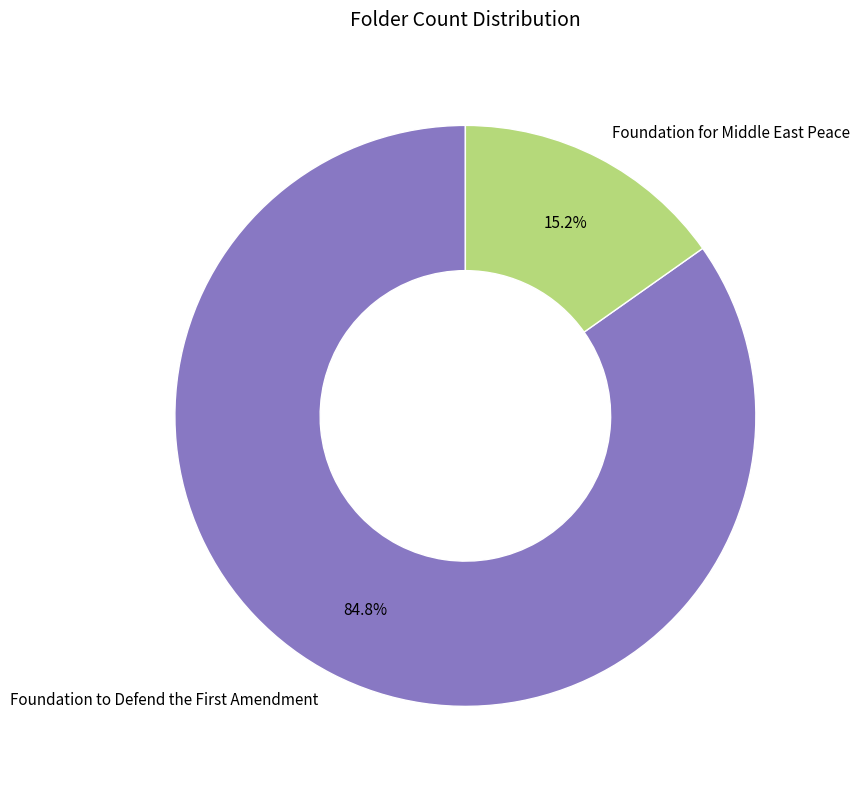

To the nearest percent, what percentage of the pie is Foundation for Middle East Peace?

15%